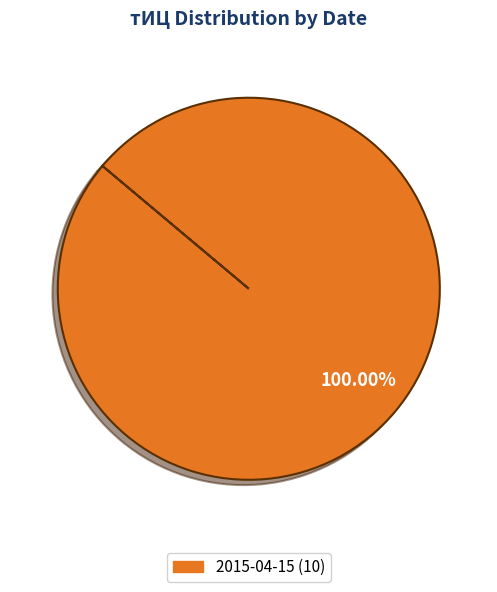

Is there any slice that represents more than half of the pie?

Yes